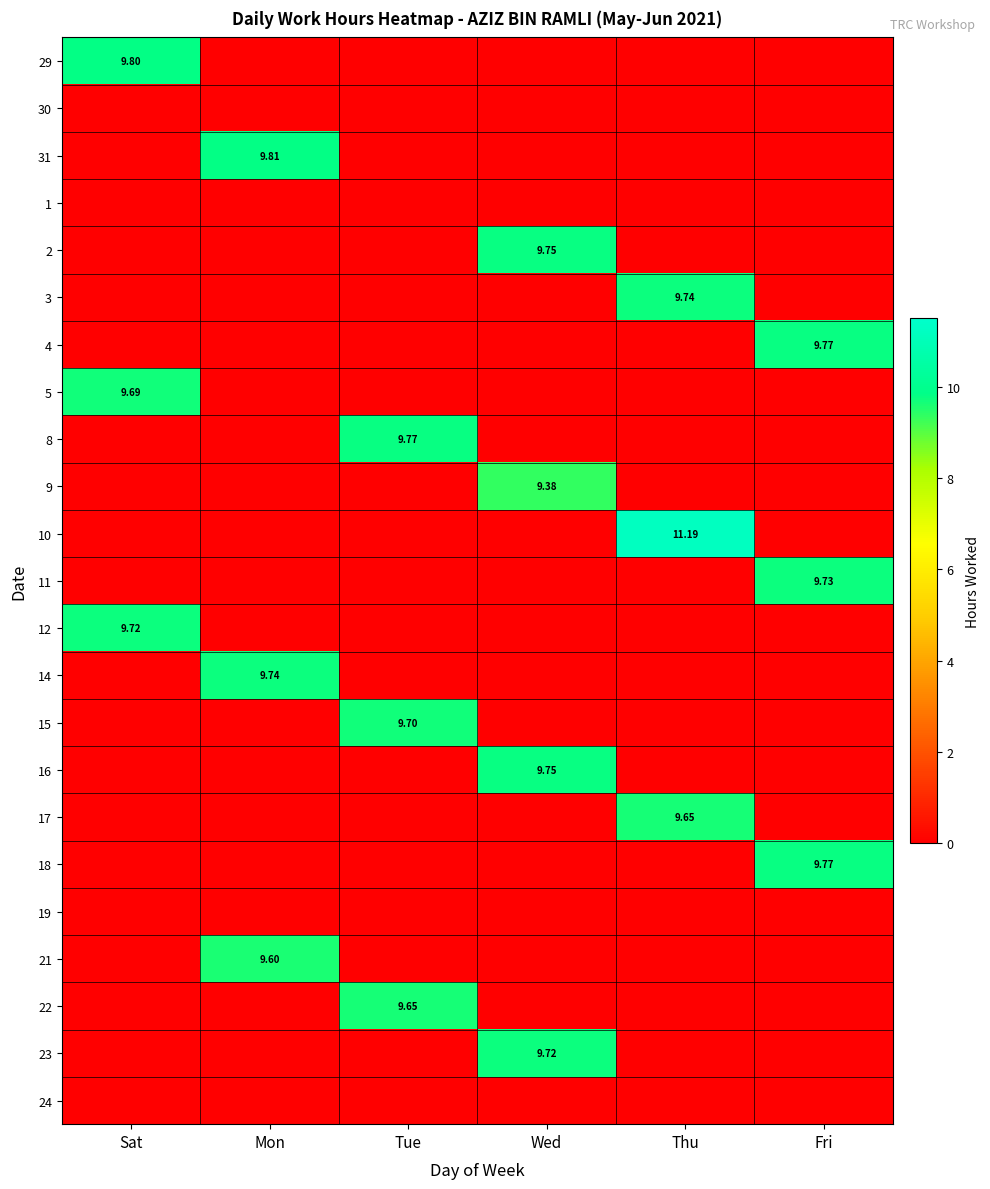

Is it true that 29 equals 0.0 at Tue?

True